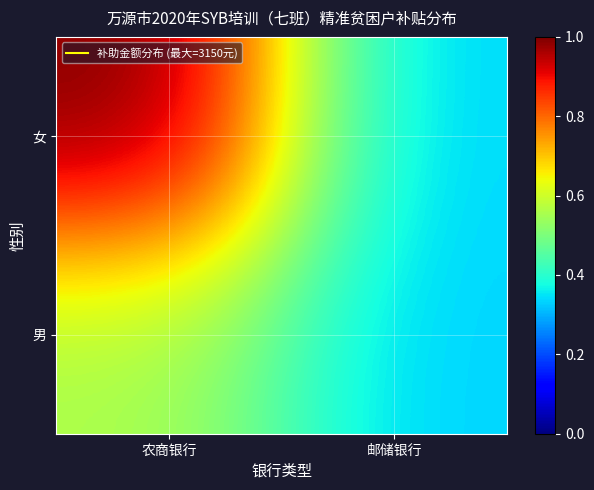

Rank the series by their maximum value, from highest to lowest.

女, 男